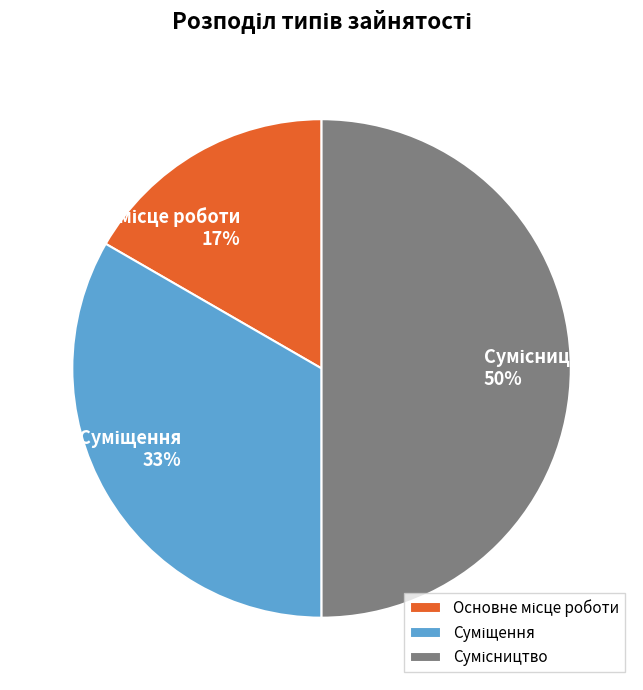

To the nearest percent, what is the average slice percentage?

33%